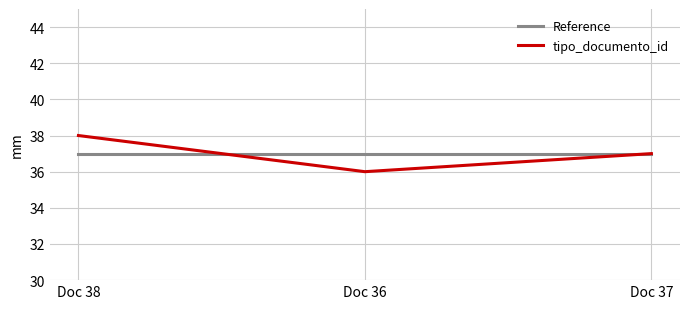

True or false: tipo_documento_id has a value of 36 at Doc 36.

True